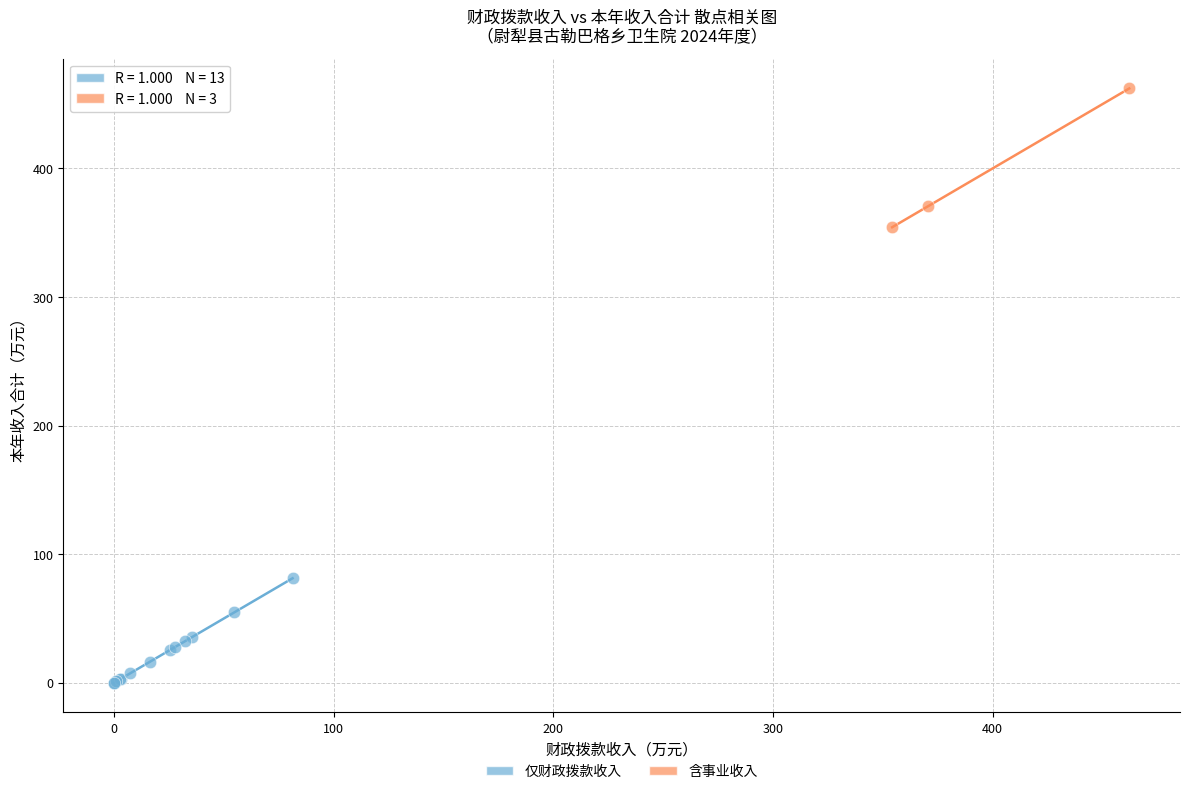

What are all the series names shown in the legend?

仅财政拨款收入, 含事业收入